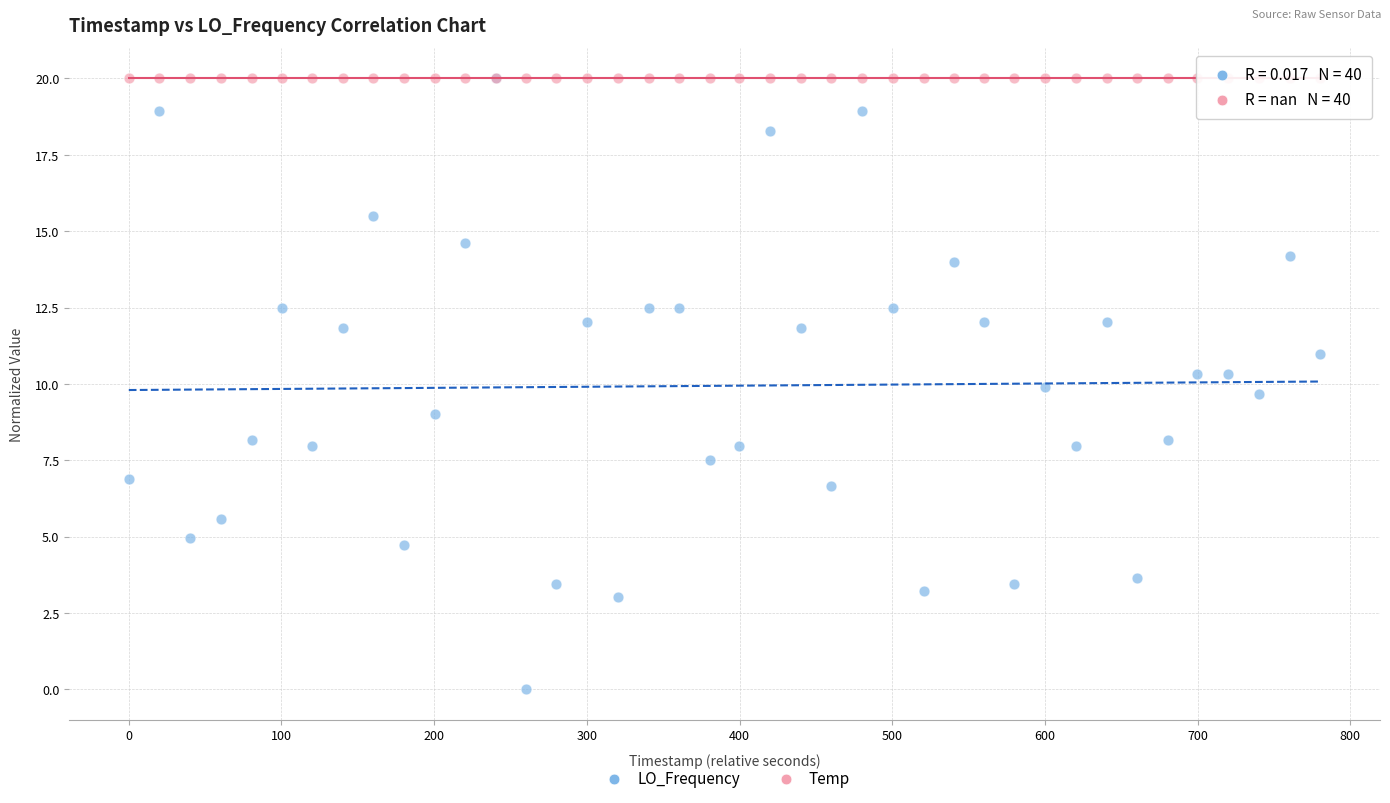

What are all the series names shown in the legend?

LO_Frequency, Temp